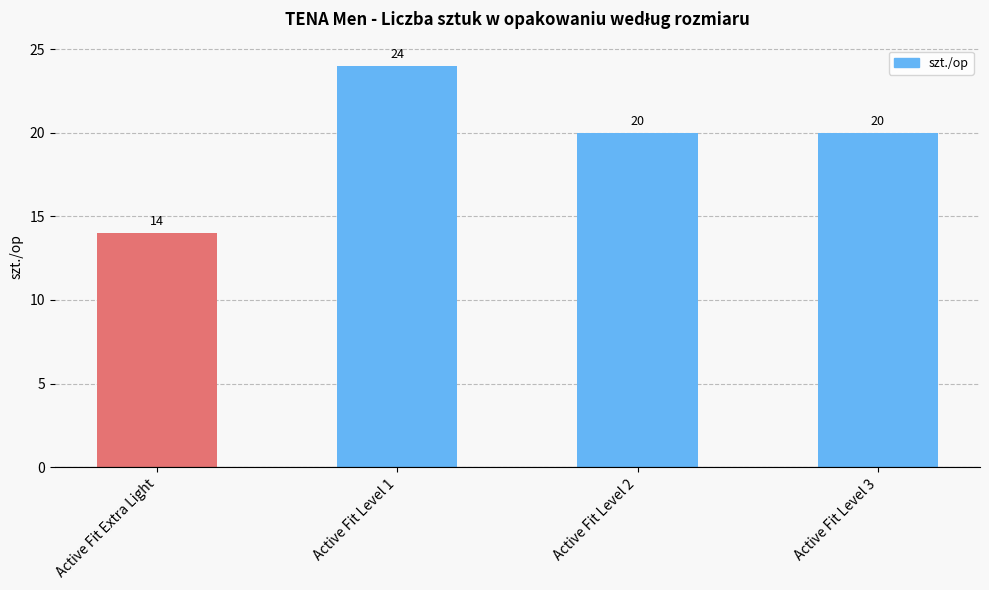

Count the values in the range 20 to 24.

3